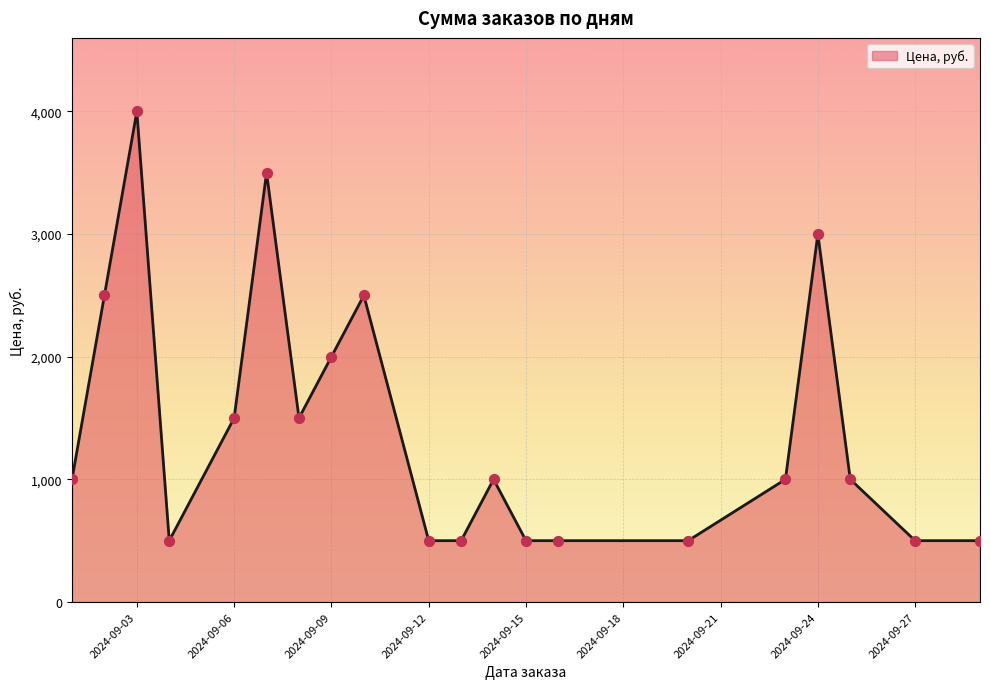

What is the difference between the maximum and minimum values?

3500